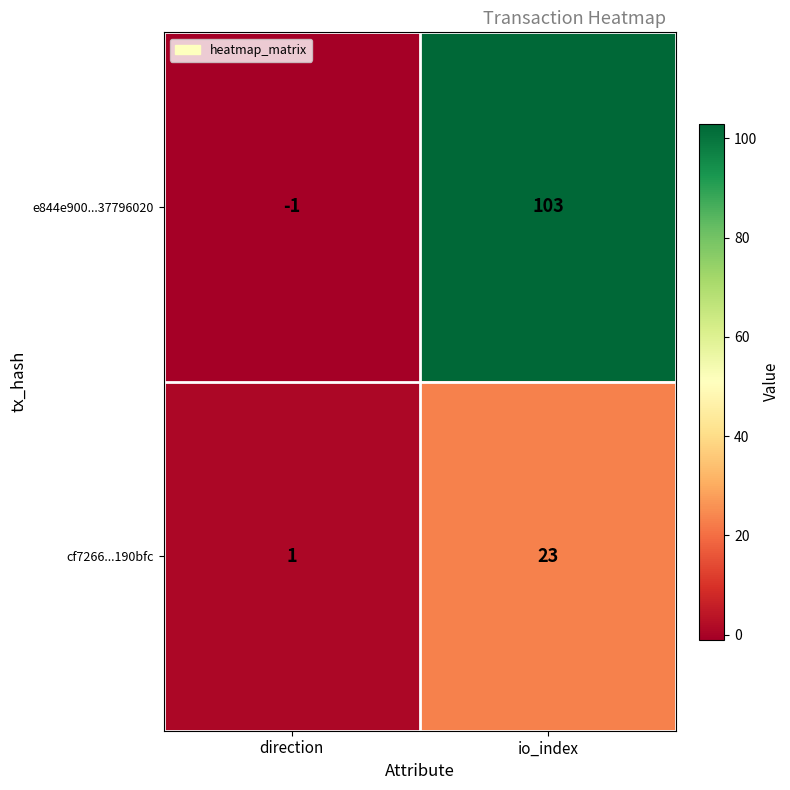

Which series has the largest total across all categories?

e844e900...37796020